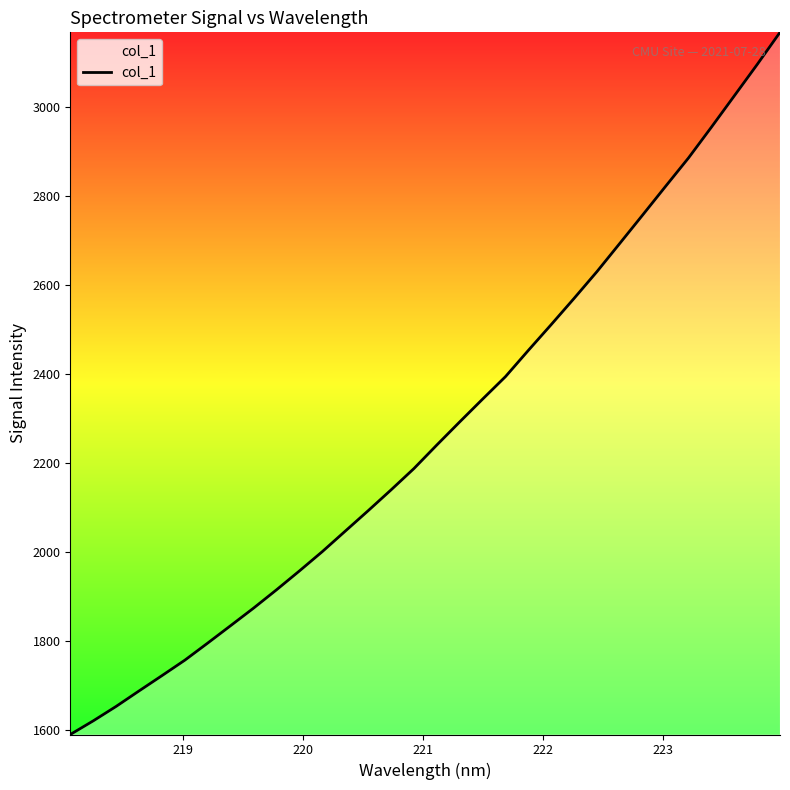

What is the difference between the maximum and minimum values?

1578.2